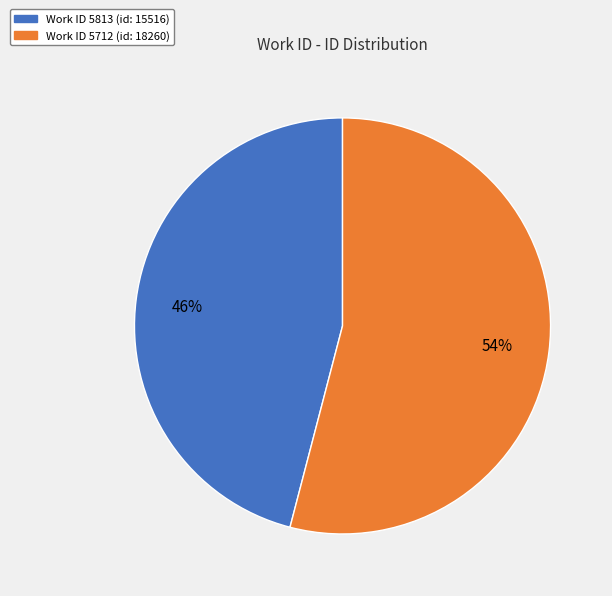

How many segments does this pie chart have?

2